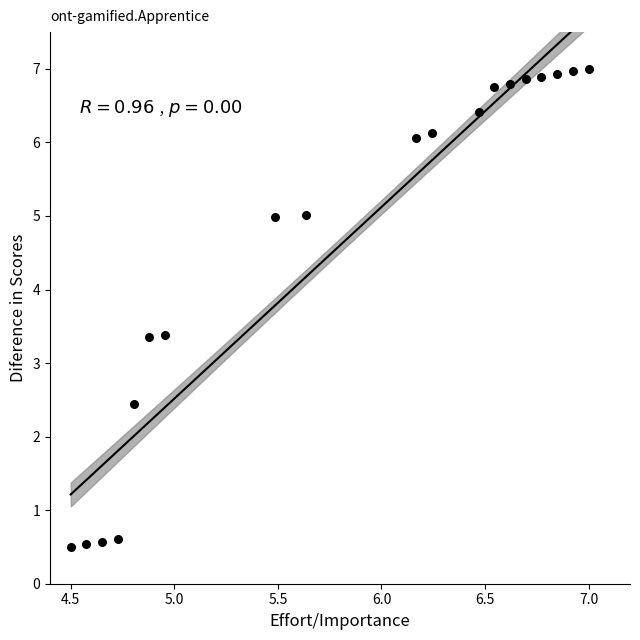

What is the range of Y values (max minus min)?

6.5